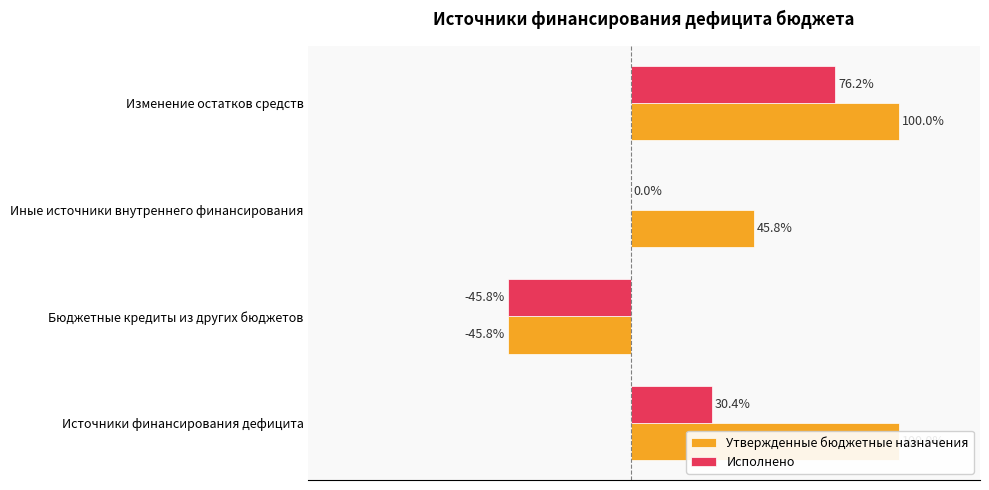

What is the maximum value for Исполнено?

76.2